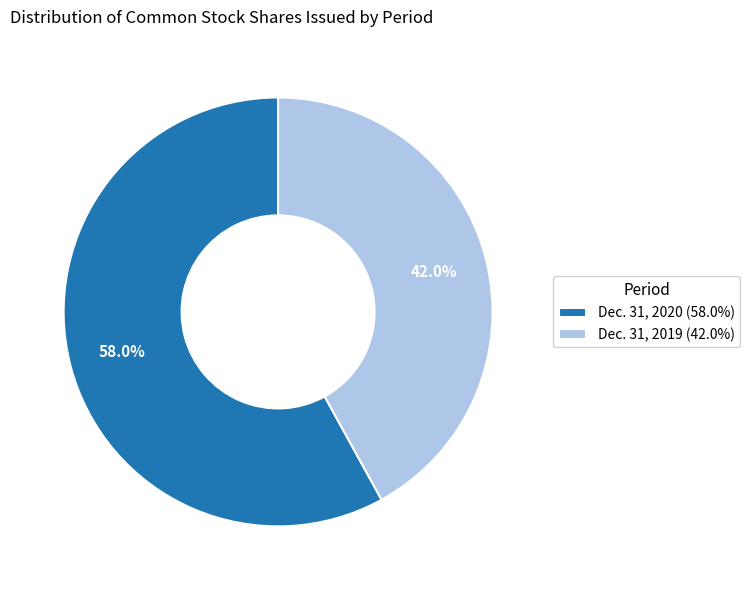

What is the smallest slice in the pie chart?

Dec. 31, 2019 (42.0%)